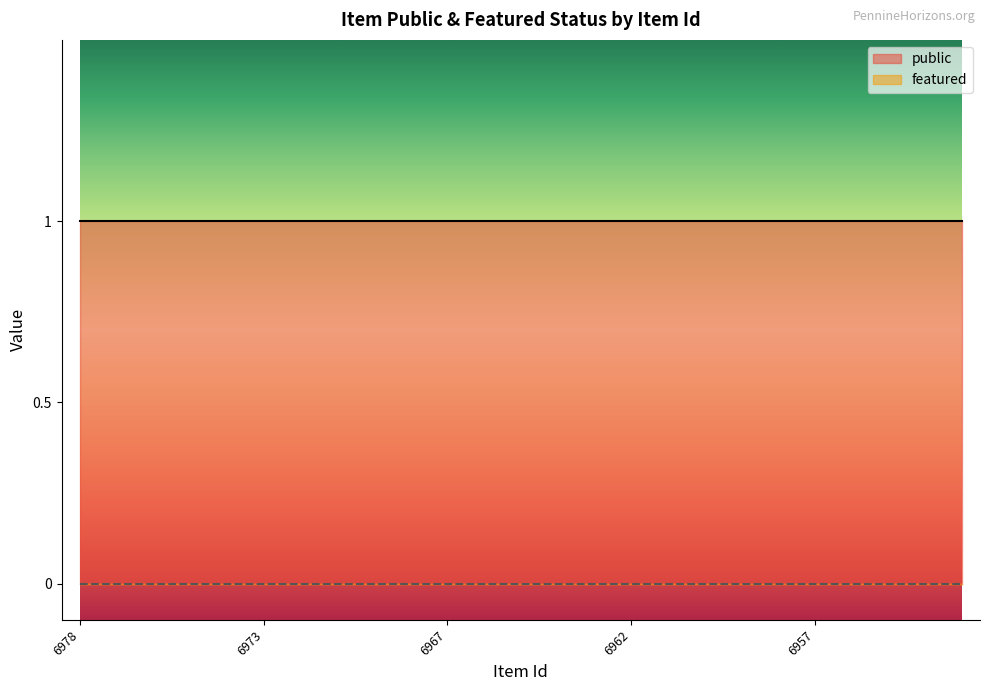

True or false: public and featured intersect in this chart.

False